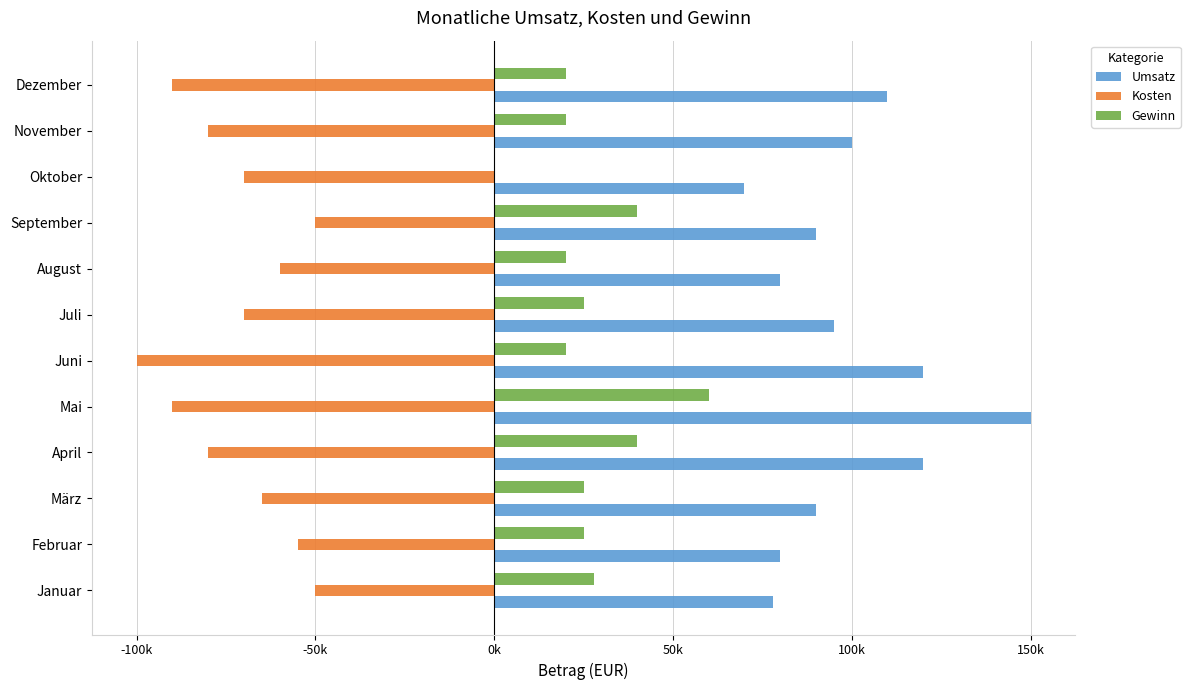

Which label corresponds to the largest value in the chart?

Mai